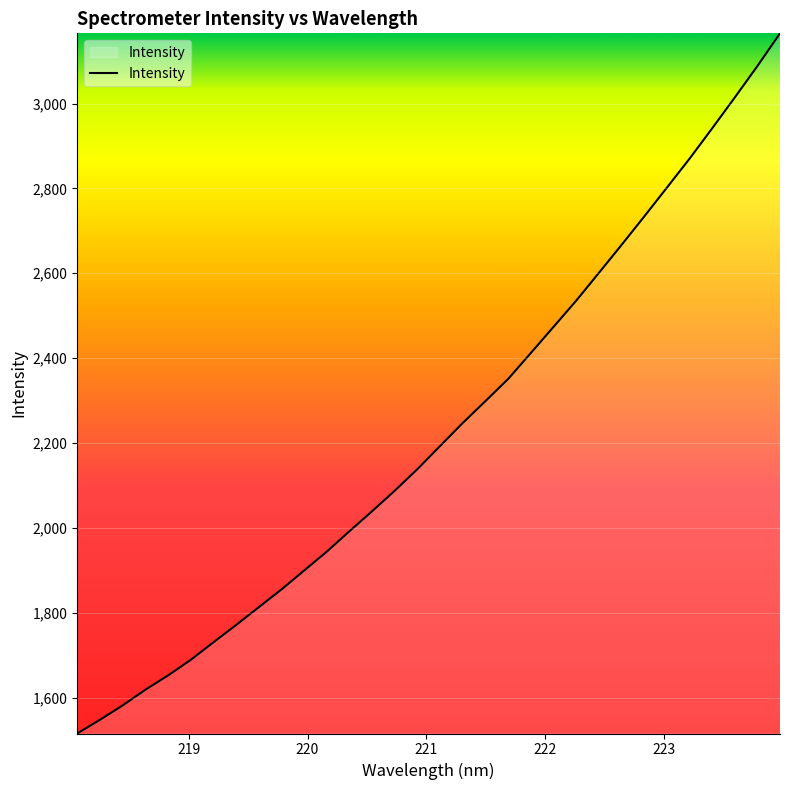

How many lines are shown in the chart?

1